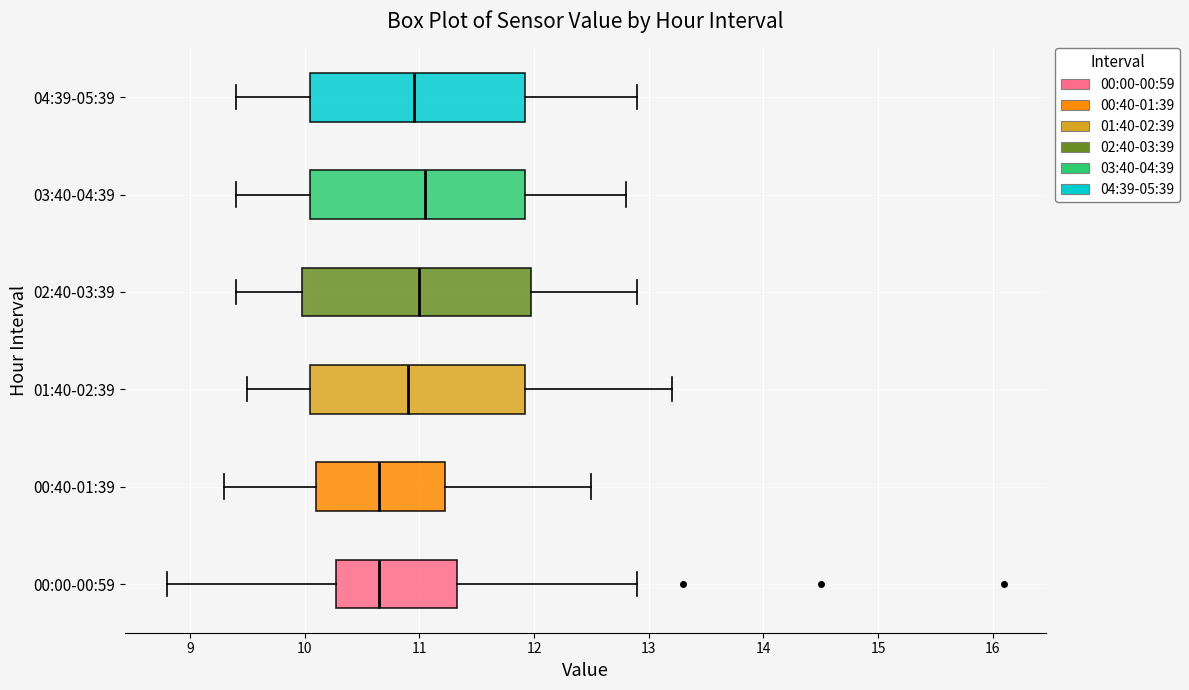

Reading bottom to top, read every box against the x-axis: the position of its median line, the range the box covers, and the ends of its whiskers. The values are not printed on the chart, so give them approximately, as read against the axis.

00:00-00:59: median 10.7, box 10.3 to 11.3, whiskers 8.8 to 12.9
00:40-01:39: median 10.7, box 10.1 to 11.2, whiskers 9.3 to 12.5
01:40-02:39: median 10.9, box 10.1 to 11.9, whiskers 9.5 to 13.2
02:40-03:39: median 11.0, box 10.0 to 12.0, whiskers 9.4 to 12.9
03:40-04:39: median 11.1, box 10.1 to 11.9, whiskers 9.4 to 12.8
04:39-05:39: median 11.0, box 10.1 to 11.9, whiskers 9.4 to 12.9